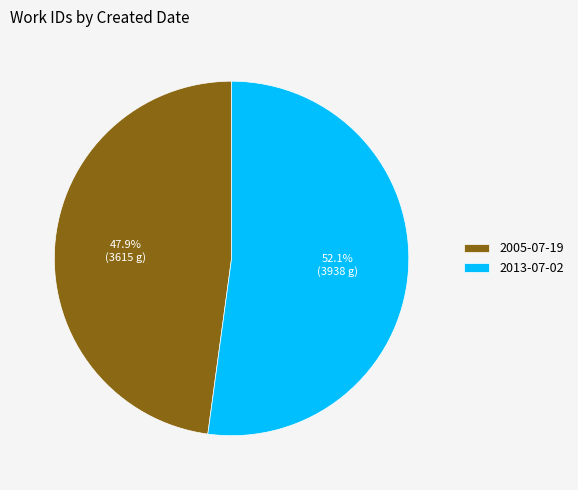

Which category has the biggest portion of the pie?

2013-07-02